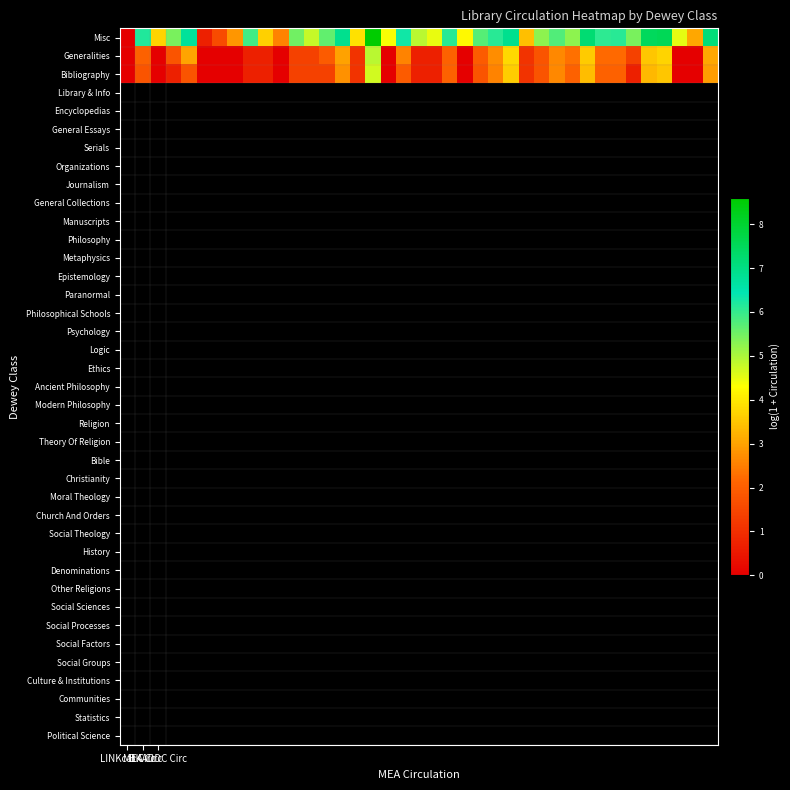

At which category is the sum across all series the highest?

16